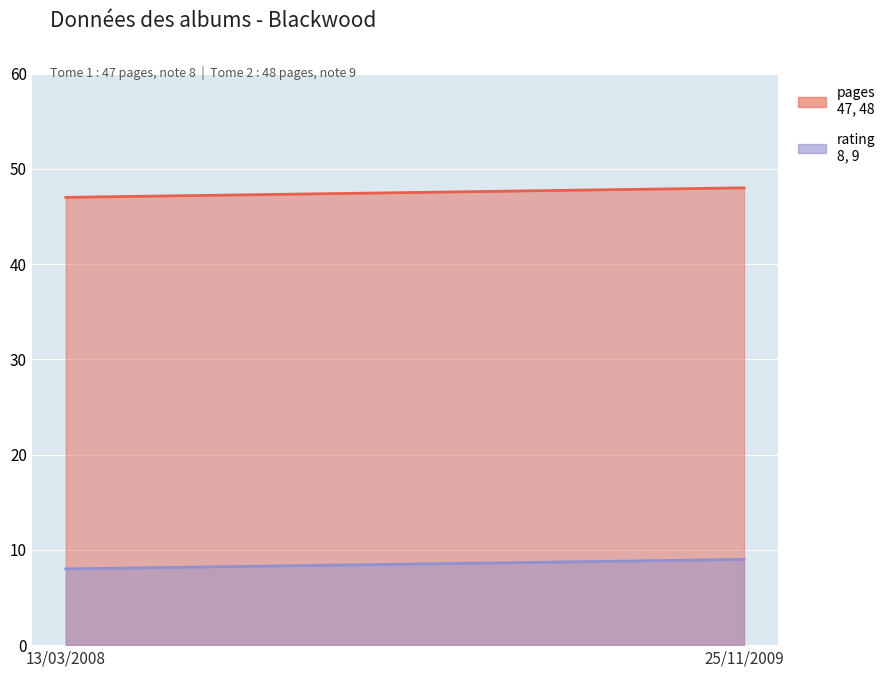

The pages series shows 66 at 13/03/2008. True or false?

False